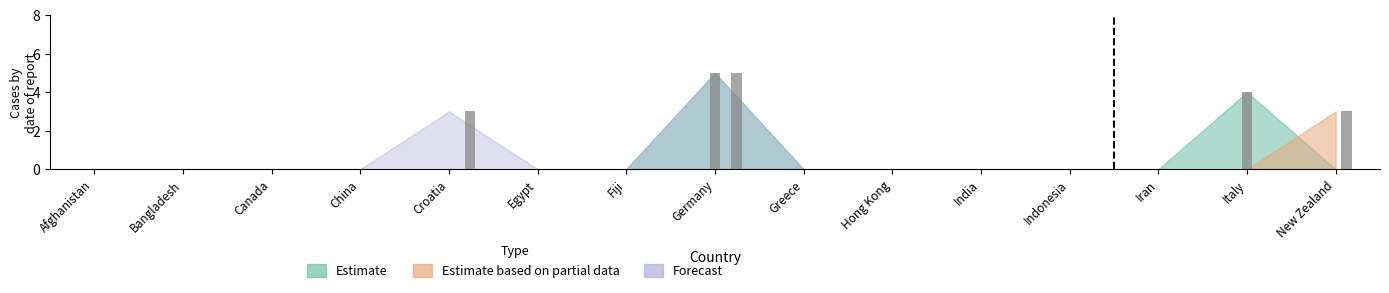

Reading left to right, what are all the values shown in this chart?

Estimate: 0	0	0	0	0	0	0	5	0	0	0	0	0	4	0
Estimate based on partial data: 0	0	0	0	0	0	0	0	0	0	0	0	0	0	3
Forecast: 0	0	0	0	3	0	0	5	0	0	0	0	0	0	0